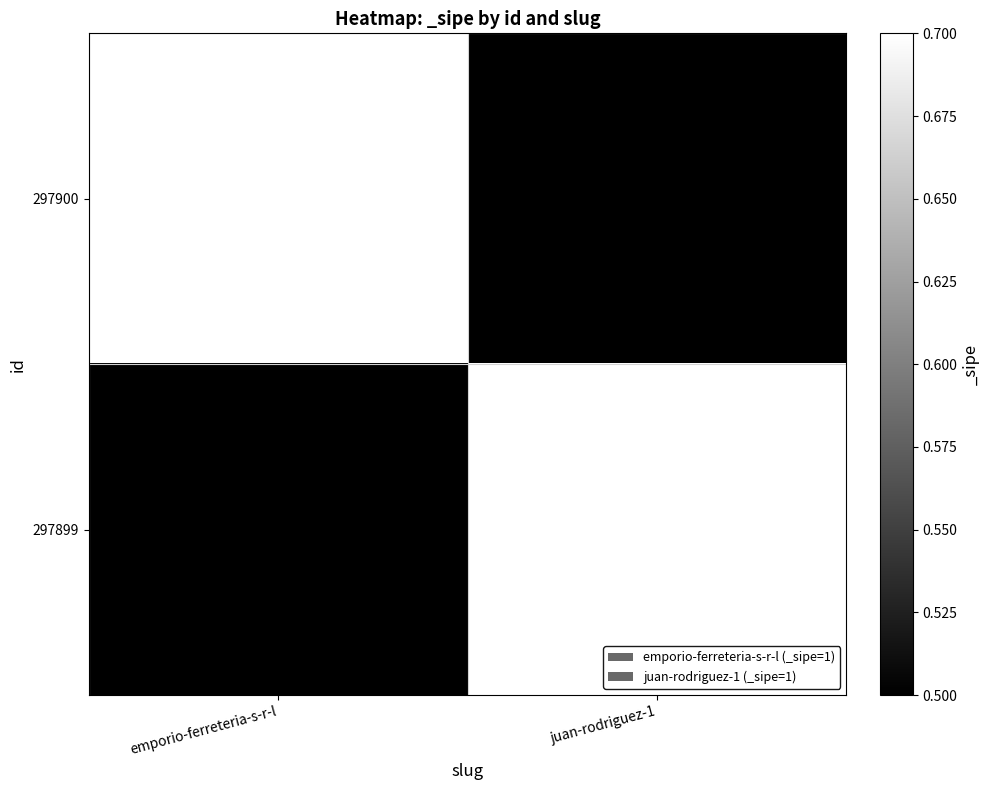

Which category has the highest value in the 297900 series?

emporio-ferreteria-s-r-l